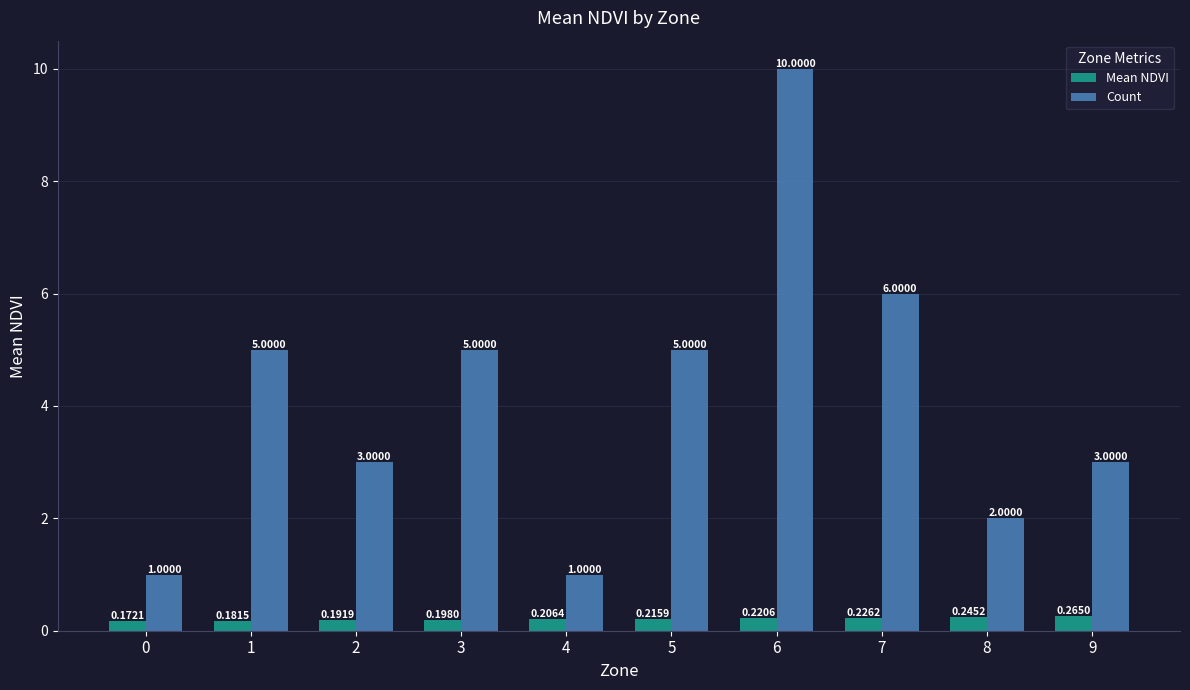

Rank the series at 3 from highest to lowest value.

Count, Mean NDVI